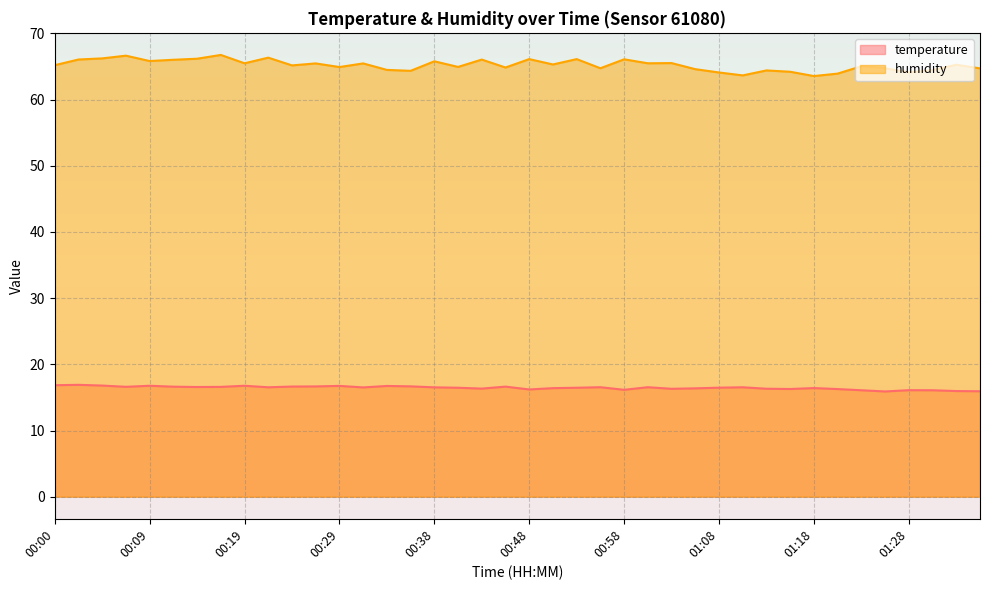

What is the value of the temperature point at the 5th from the left?

16.8